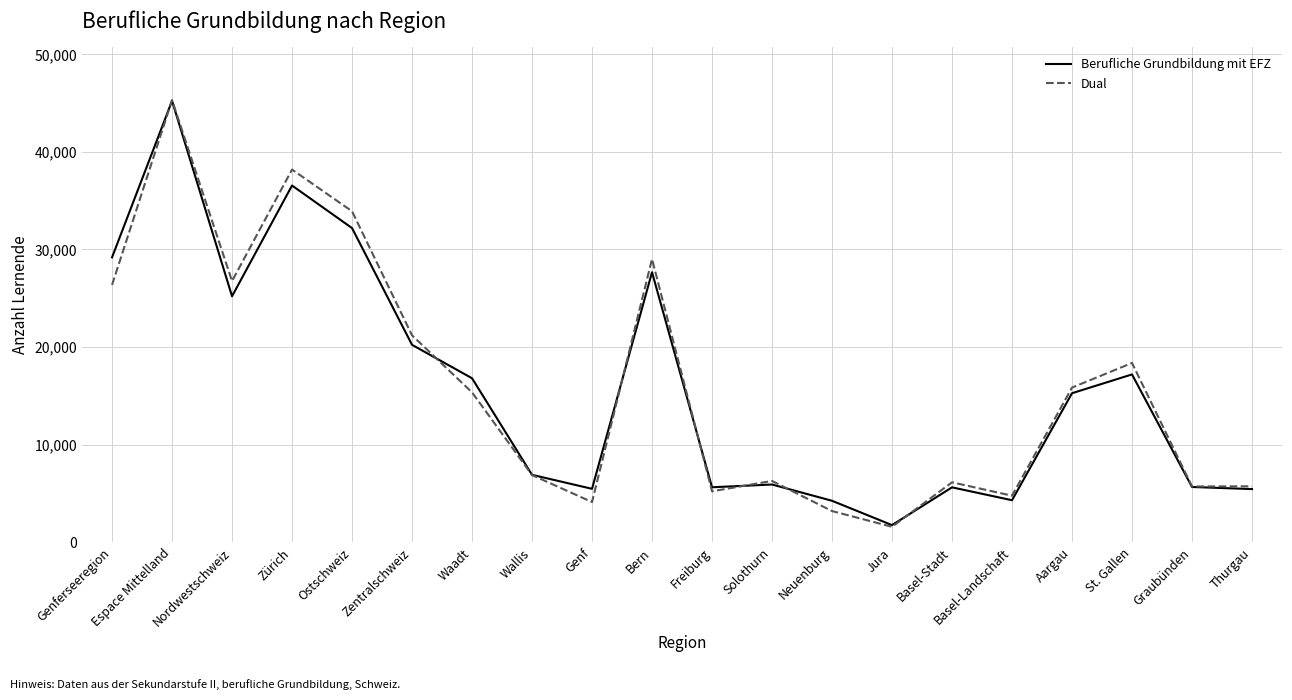

Between Genferseeregion and Jura, which series saw the biggest shift?

Berufliche Grundbildung mit EFZ